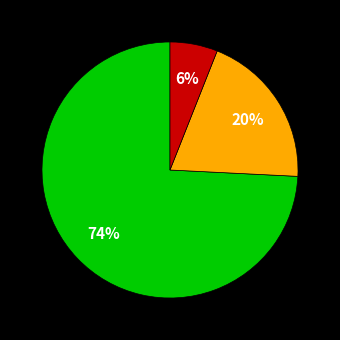

Is there a majority slice in this chart?

Yes